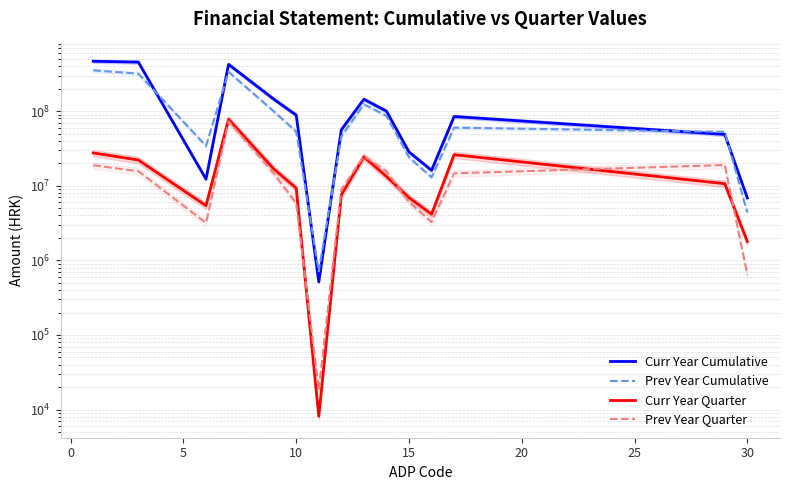

Between 5 and 20, which series saw the biggest shift?

Curr Year Cumulative